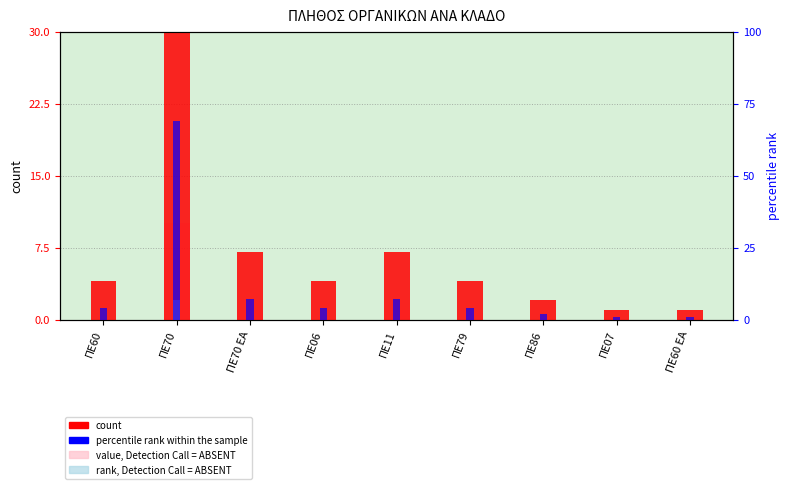

List the series in order of their peak value, lowest first.

rank, Detection Call = ABSENT, value, Detection Call = ABSENT, count, percentile rank within the sample